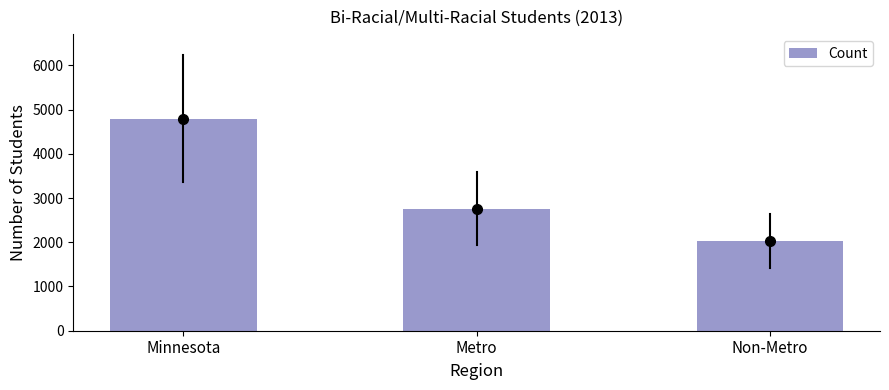

Read the value at Minnesota, to the nearest 10.

4790